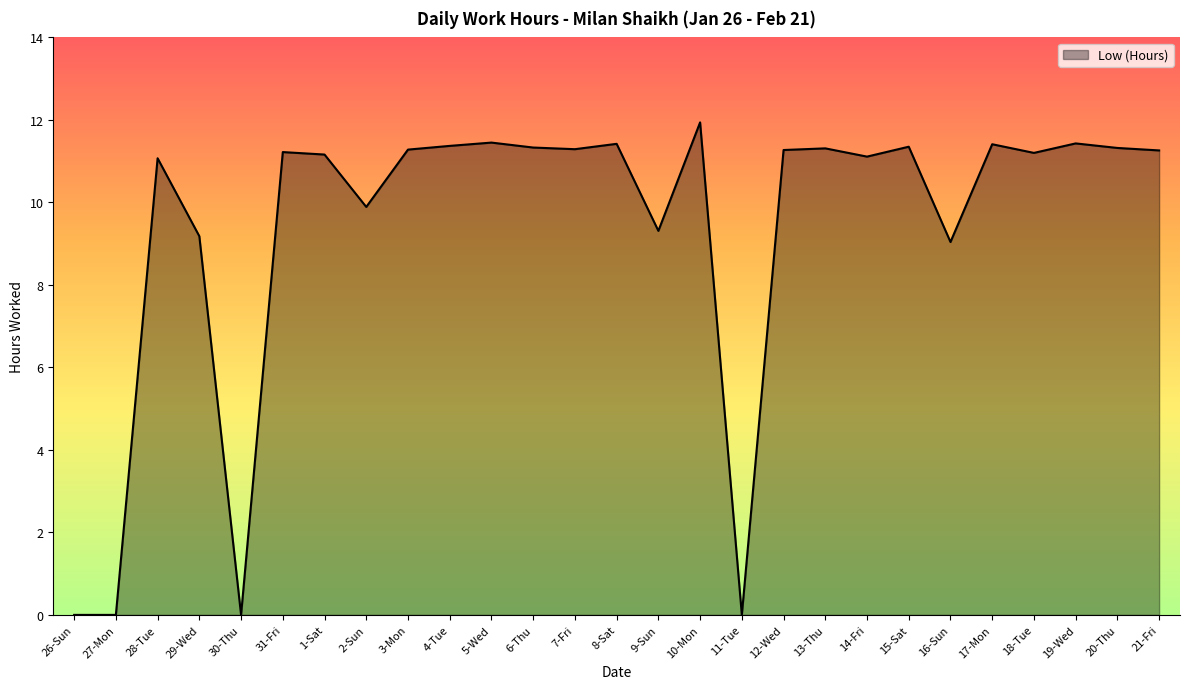

What is the greatest value displayed?

11.9